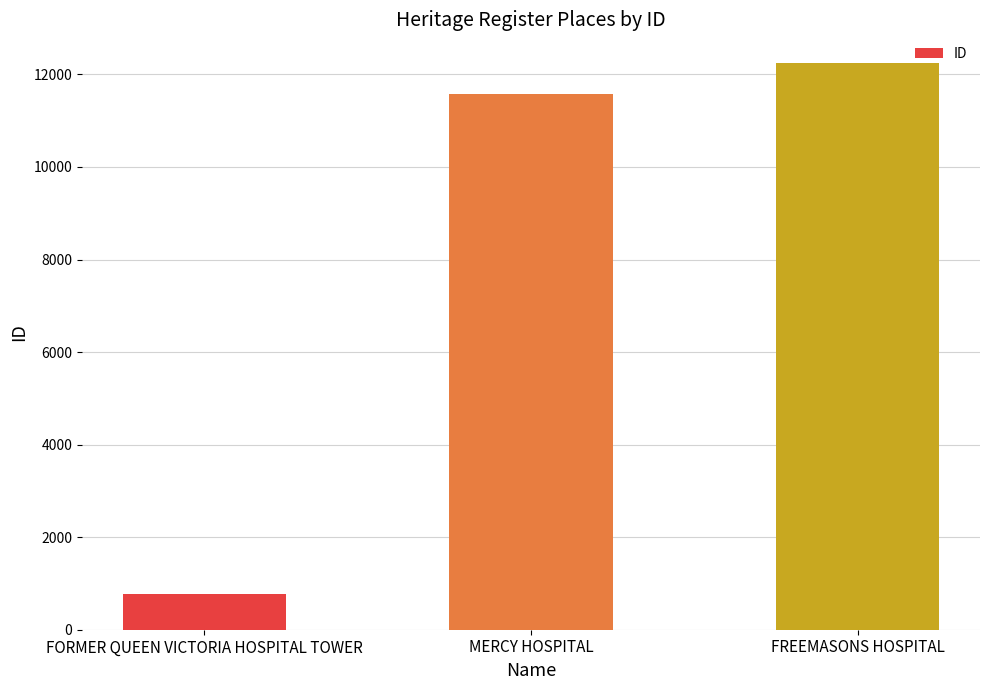

Count the number of categories in the chart.

3